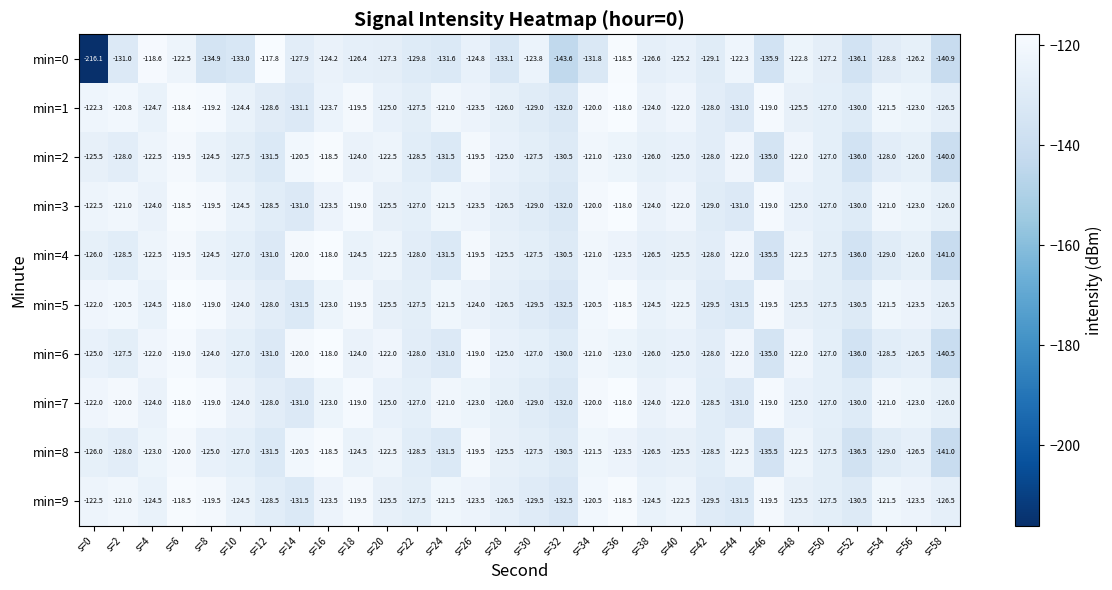

How many values in the min=2 series are below -125?

16